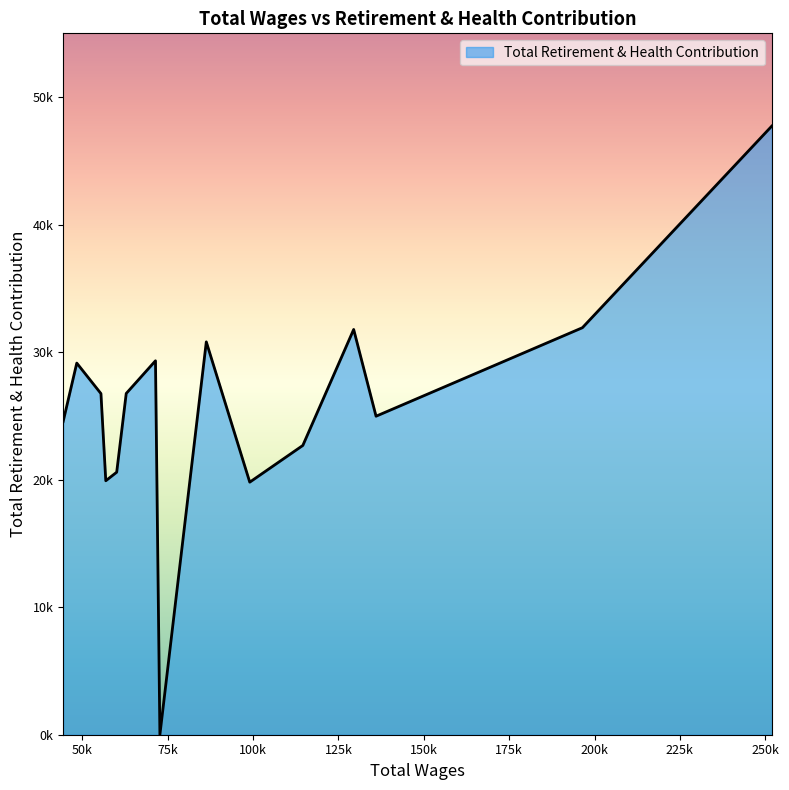

True or false: the data has more than 1 interior local peaks.

True